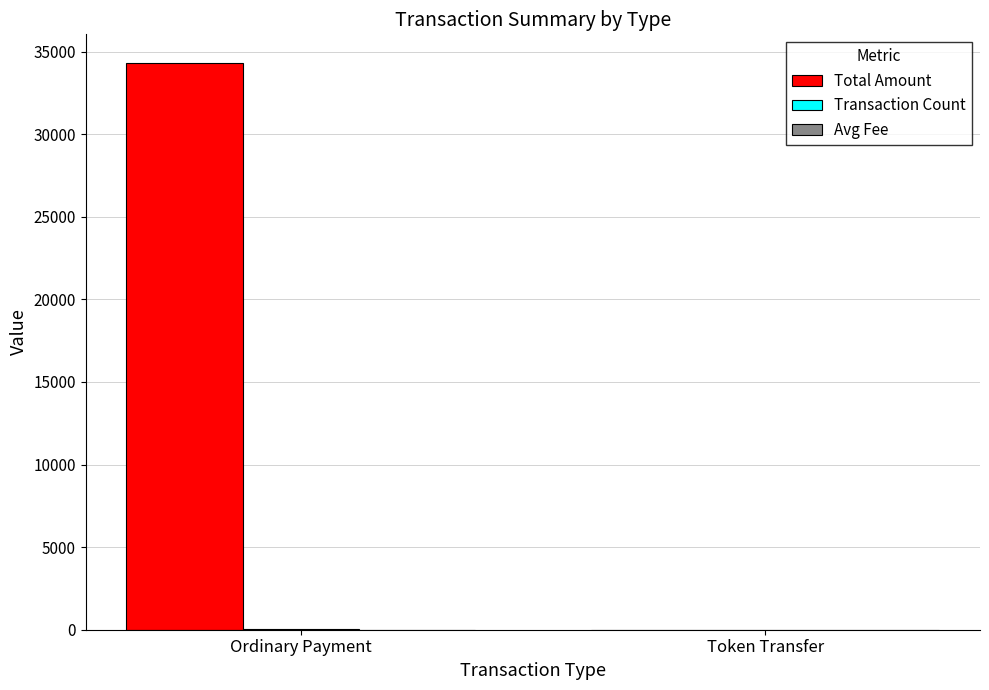

Which series changed the most between Ordinary Payment and Token Transfer?

Total Amount